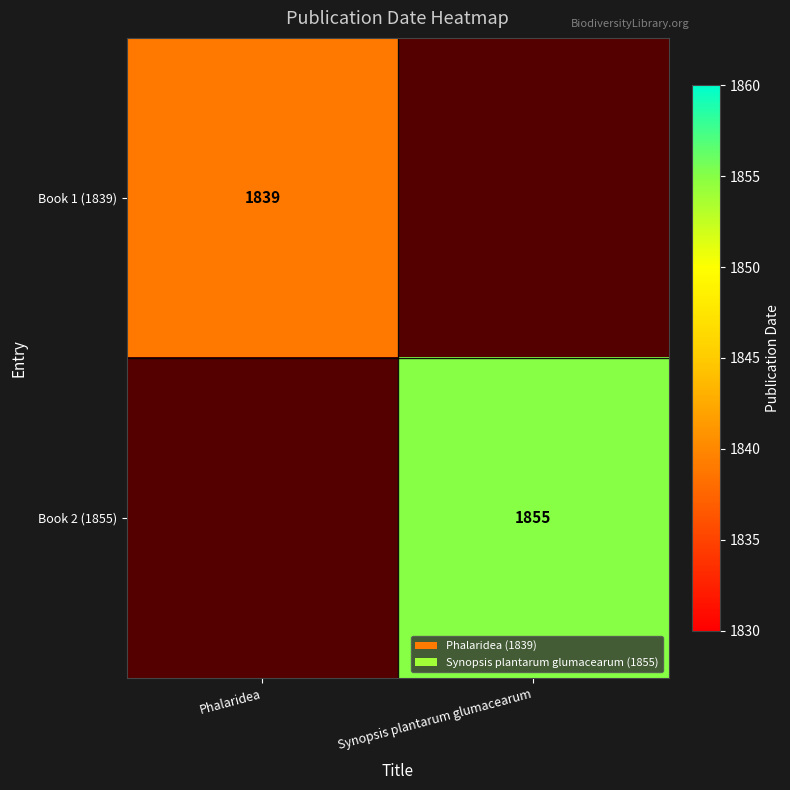

Is it true that Book 2 (1855) equals 1128 at Synopsis plantarum glumacearum?

False